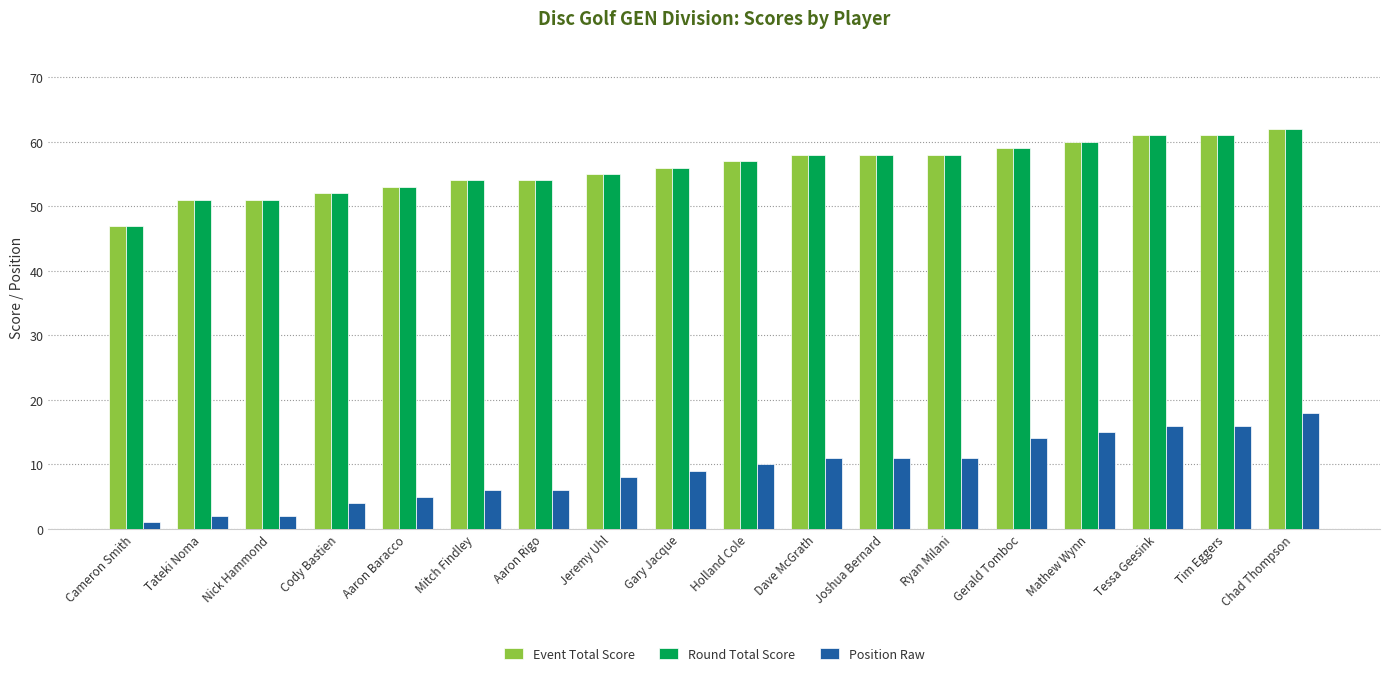

What is the value of the Position Raw bar at the 16th from the left?

16